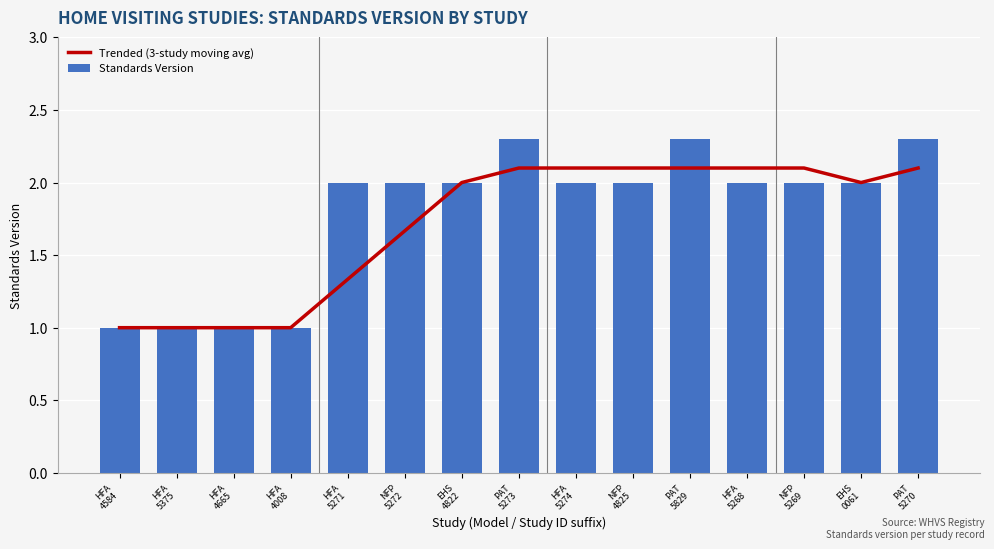

True or false: Standards Version has a value of 1.3 at HFA
4008.

False